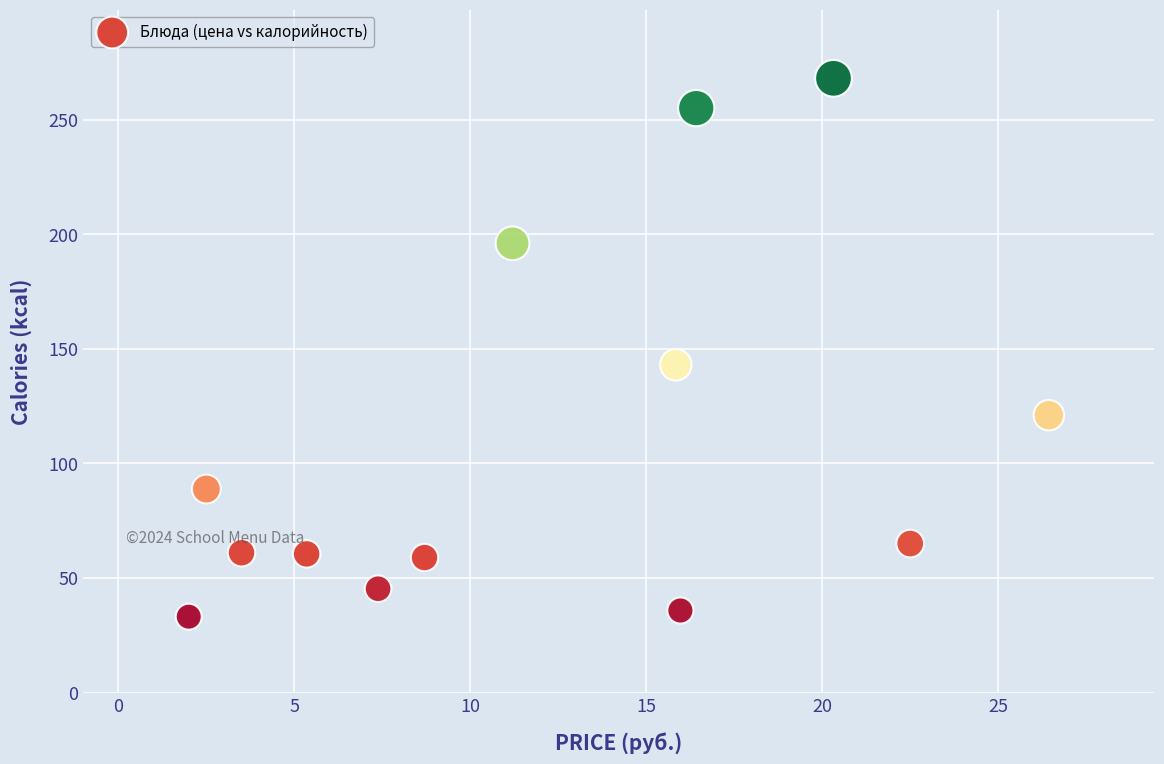

What is the range of Y values (max minus min)?

234.9